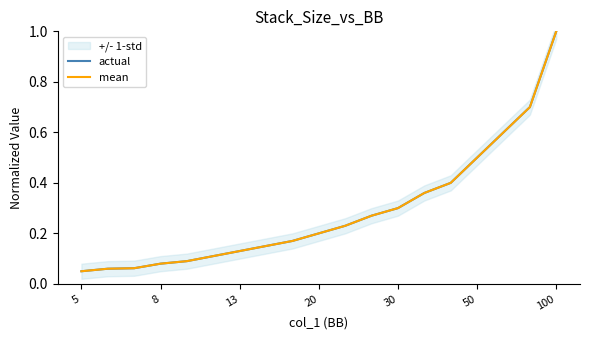

At how many categories does at least one series exceed 0?

19